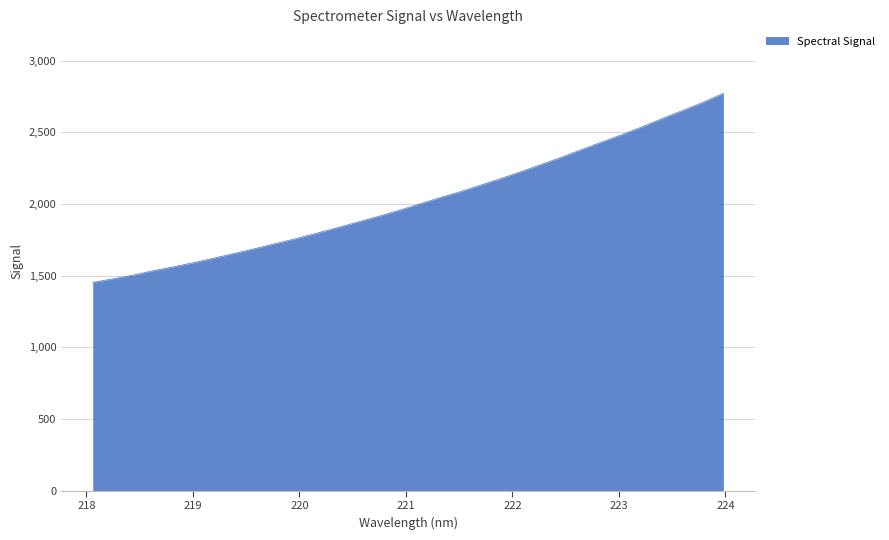

What is the difference between the maximum and minimum values?

1319.1